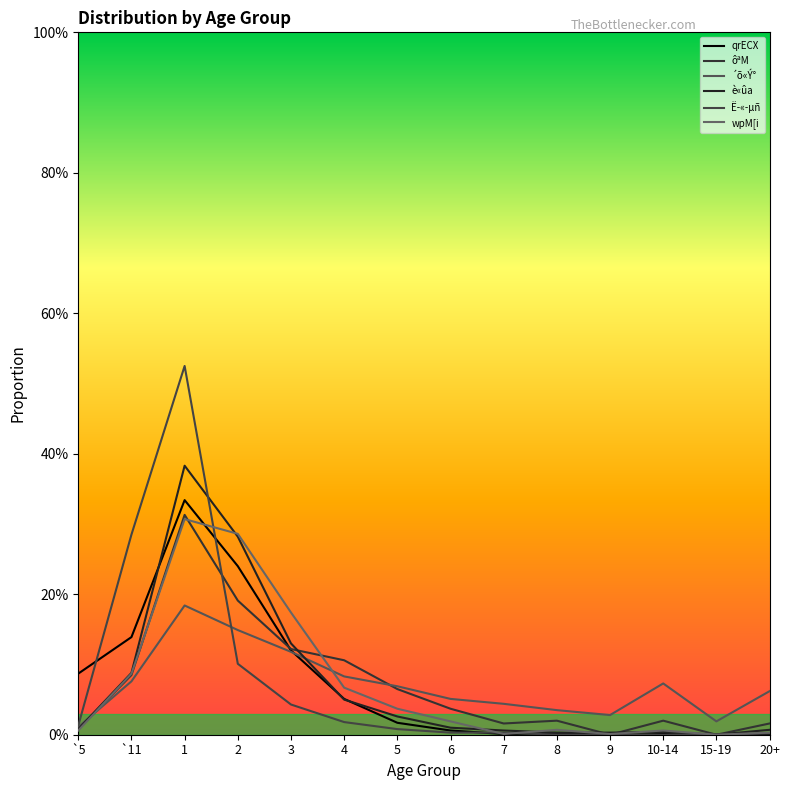

True or false: è«ûa has a value of 0.0 at 6.

True